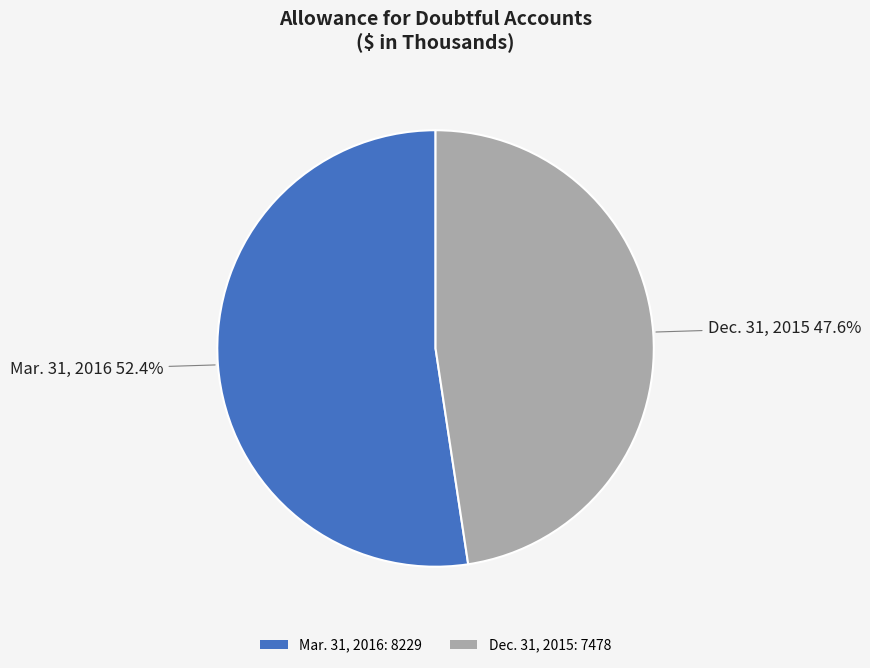

To the nearest percent, what portion does Mar. 31, 2016 represent?

52%